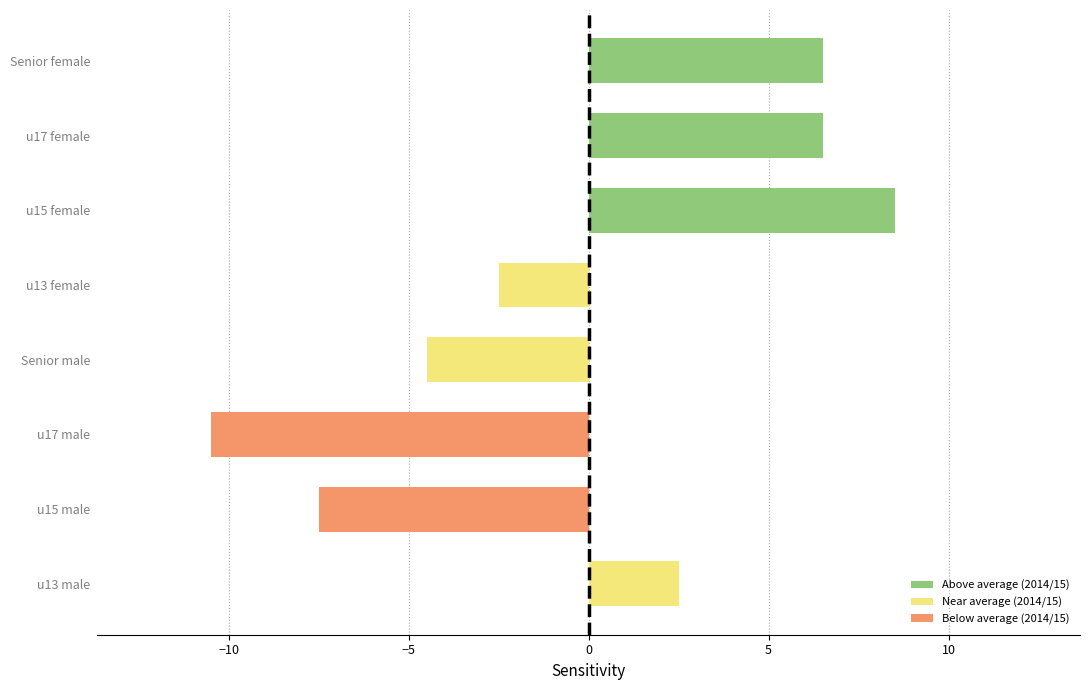

What is the maximum value shown in the chart?

8.5